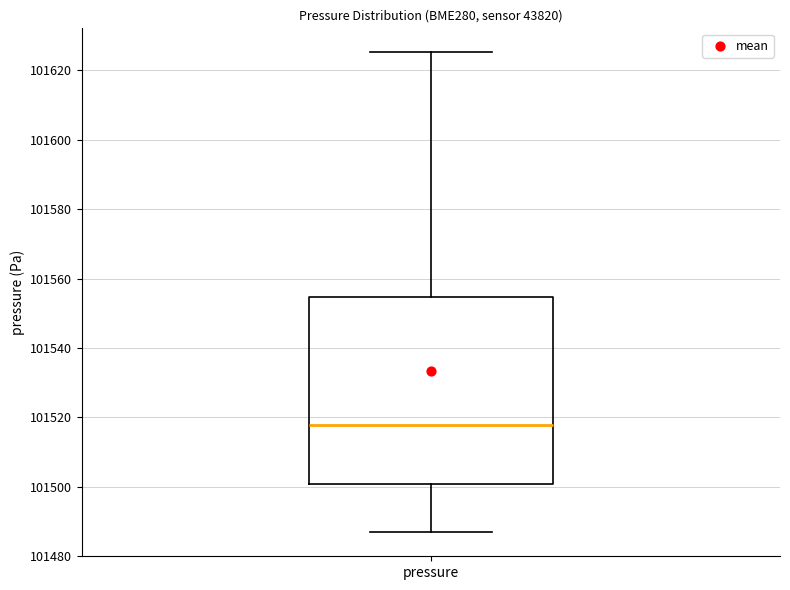

Read this box plot against the y-axis: the position of the median line, the range covered by the box, and the ends of both whiskers. The values are not printed on the chart, so give them approximately, as read against the axis.

median 101518, box 101500 to 101554, whiskers 101486 to 101626